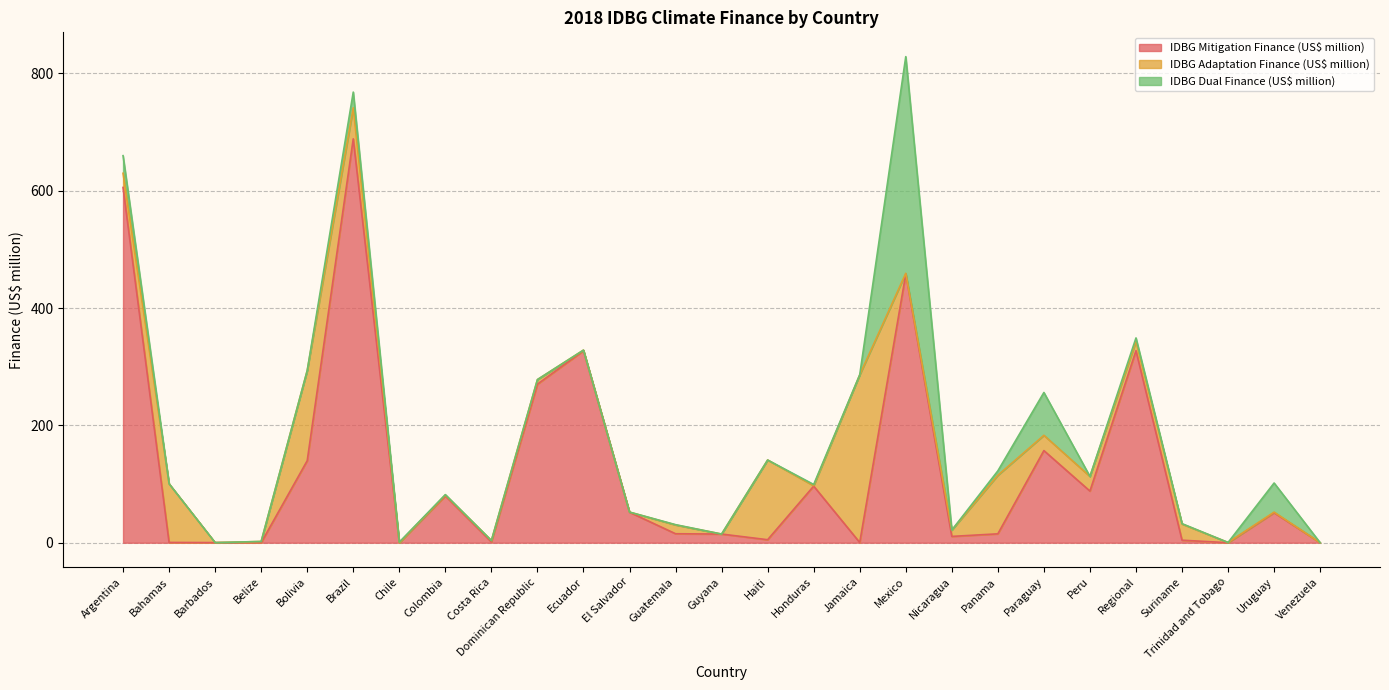

What are all the series names shown in the legend?

IDBG Mitigation Finance (US$ million), IDBG Adaptation Finance (US$ million), IDBG Dual Finance (US$ million)